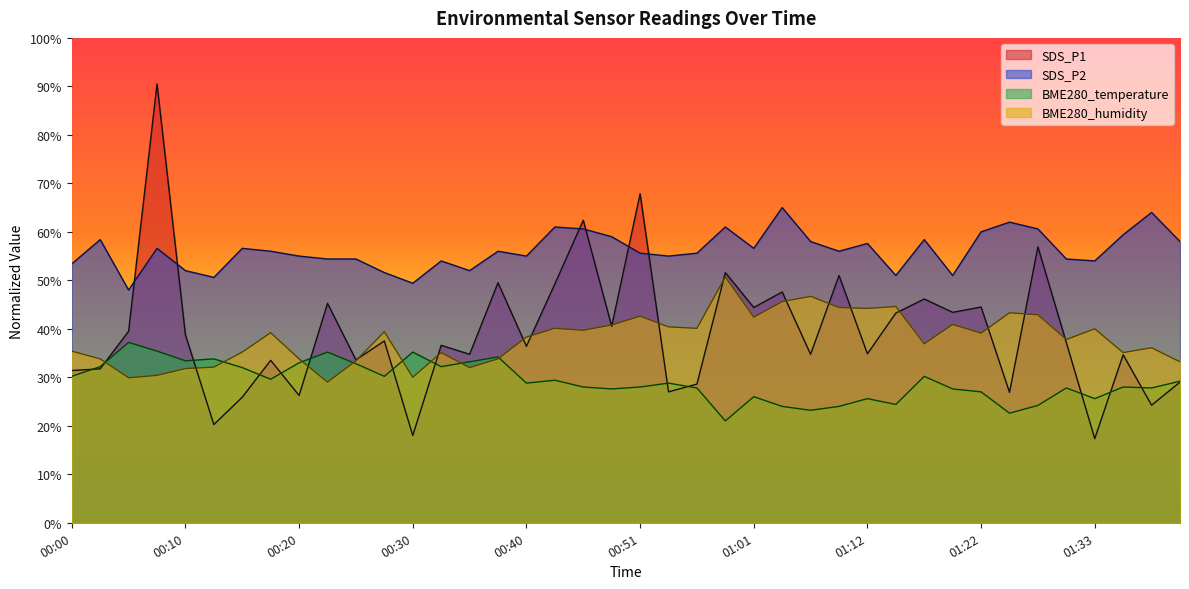

What is the maximum value shown in the chart?

90.5